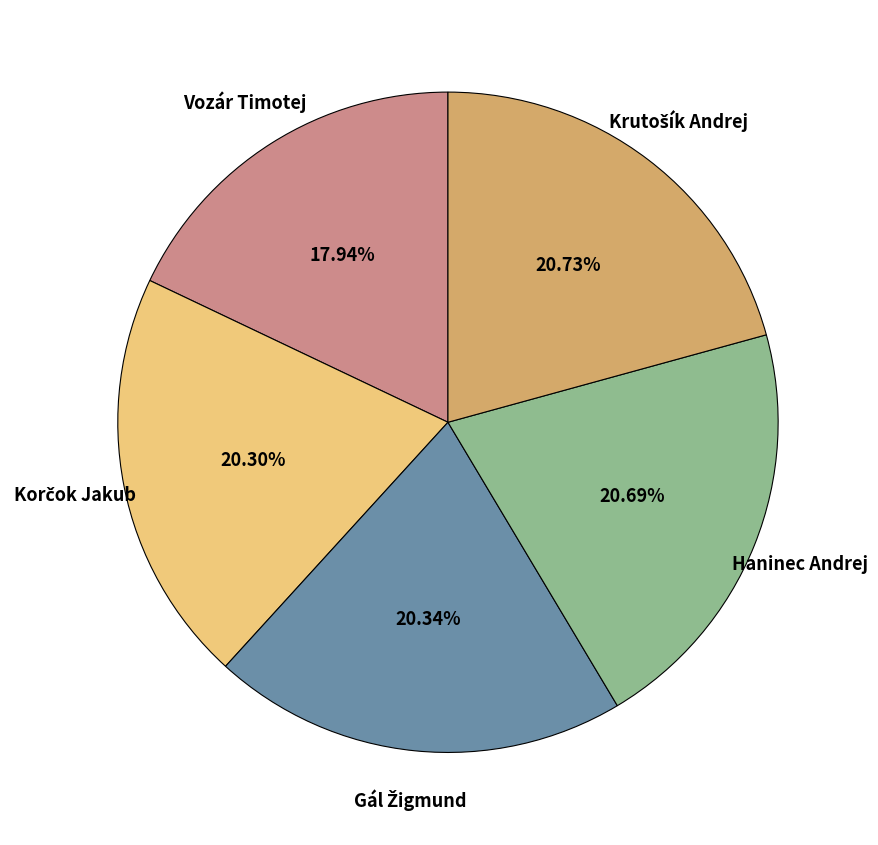

Is Vozár Timotej the majority of the pie?

No